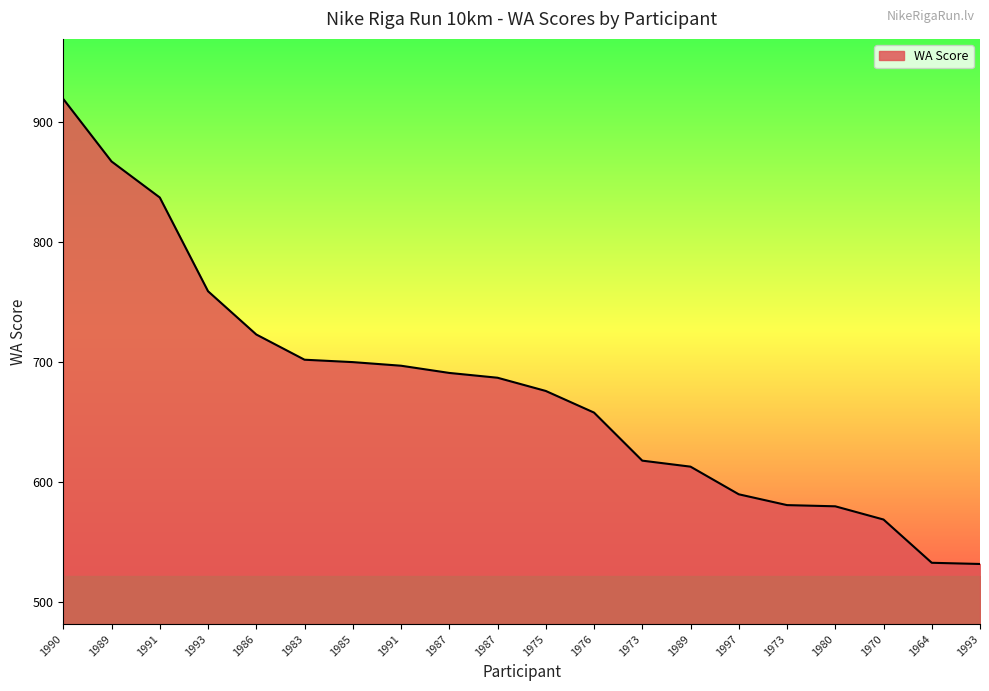

What is the value of the 8th point from the left?

697